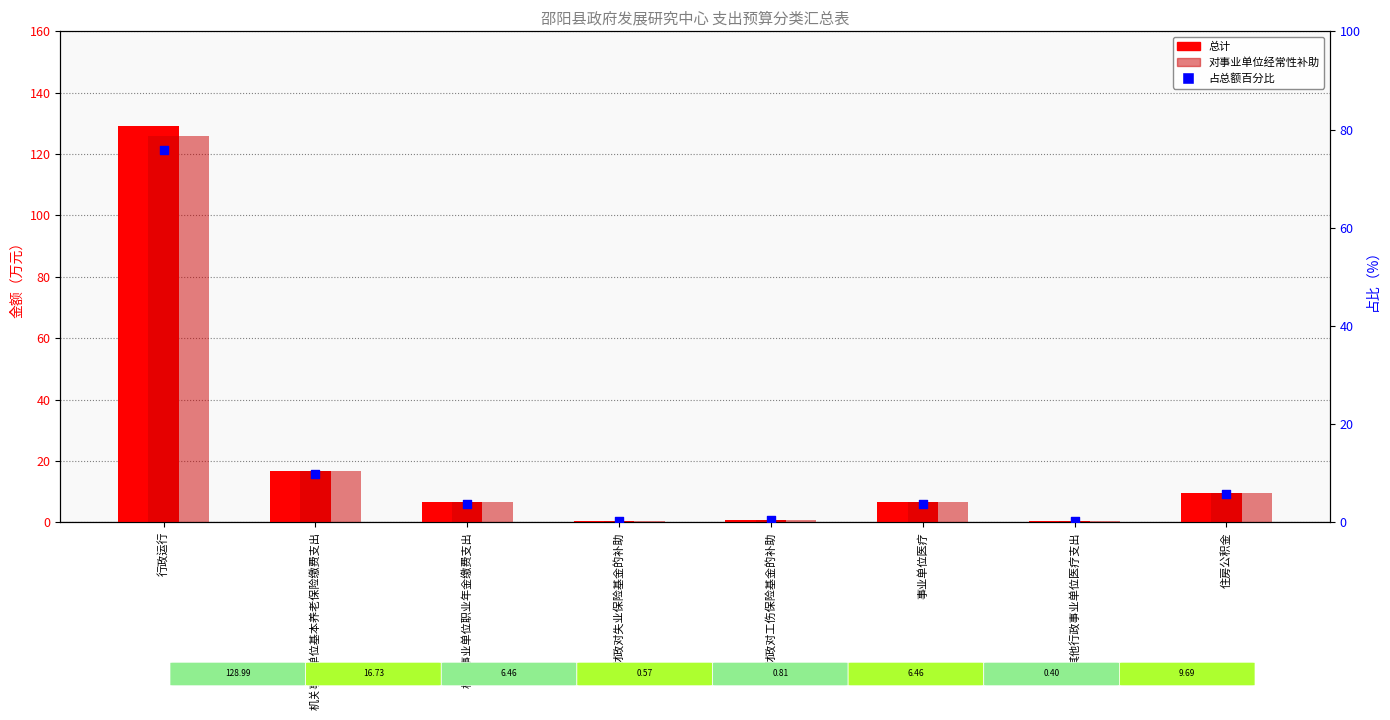

Which series has the largest total across all categories?

总计